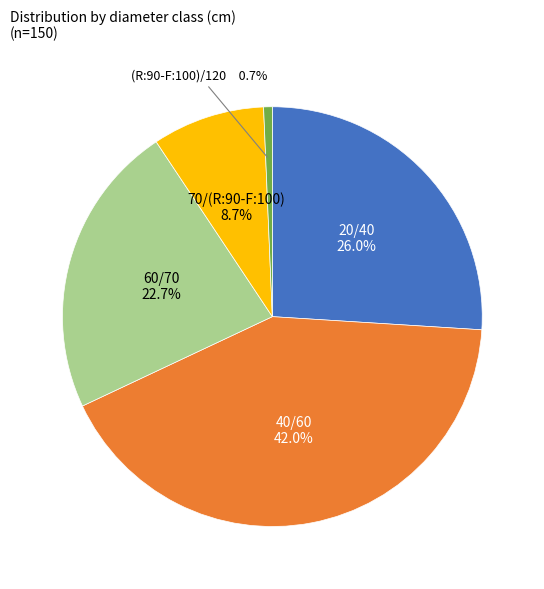

What portion of the pie excludes (R:90-F:100)/120?

99.3%